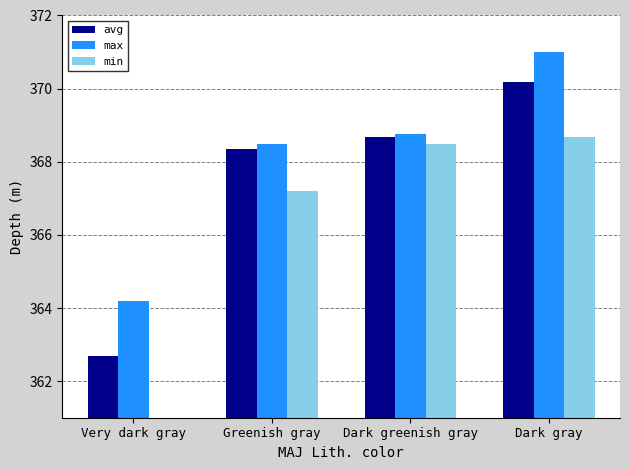

What is the label of the 1st bar from the right?

Dark gray